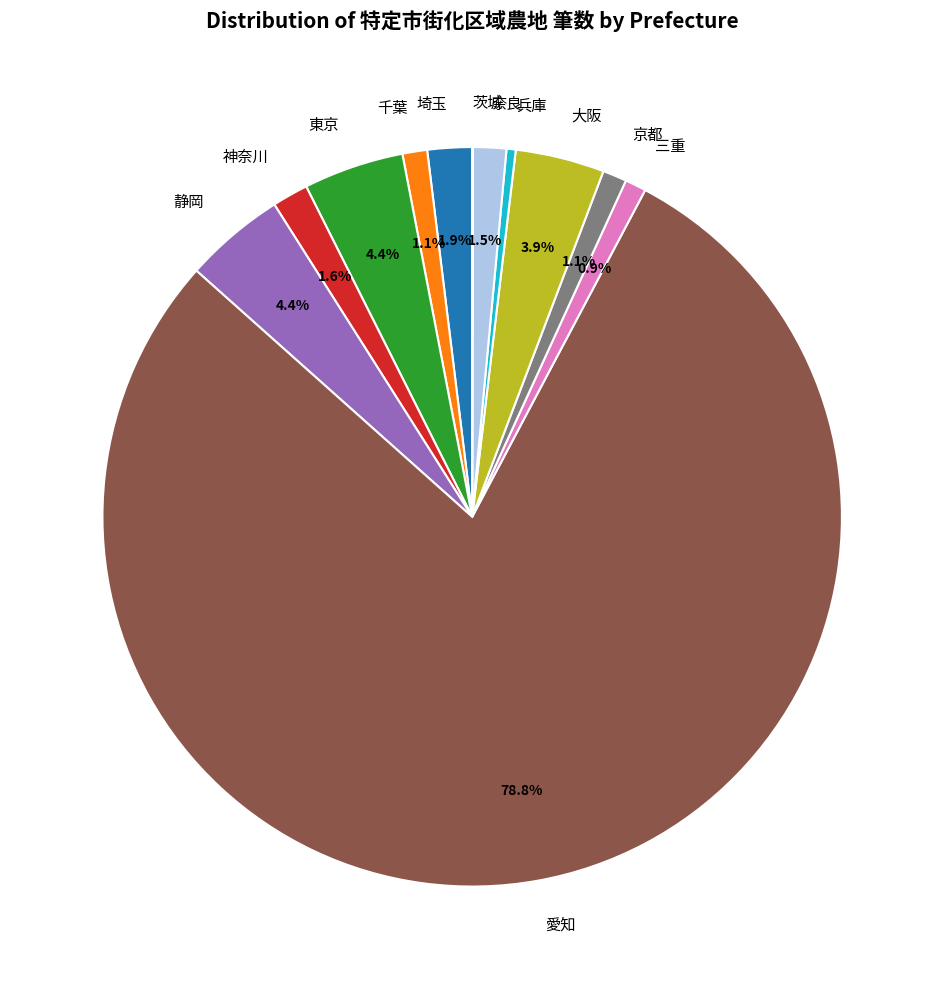

Is 埼玉 the majority of the pie?

No